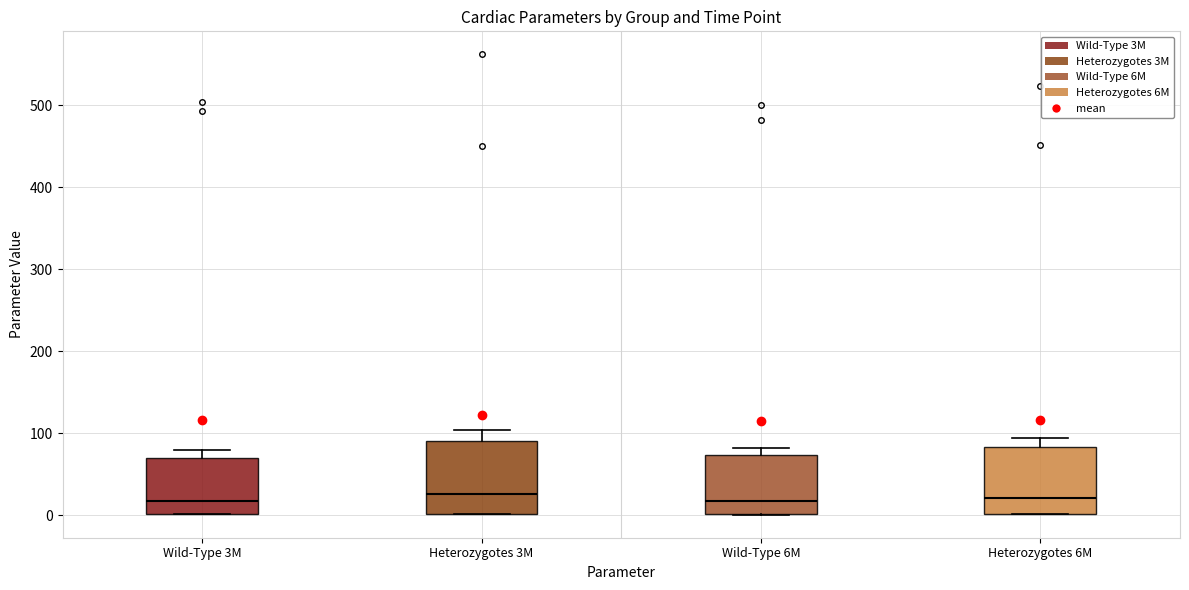

Reading left to right, read every box against the y-axis: the position of its median line, the range the box covers, and the ends of its whiskers. The values are not printed on the chart, so give them approximately, as read against the axis.

Wild-Type 3M: median 20, box 0 to 70, whiskers 0 to 80
Heterozygotes 3M: median 30, box 0 to 90, whiskers 0 to 100
Wild-Type 6M: median 20, box 0 to 70, whiskers 0 to 80
Heterozygotes 6M: median 20, box 0 to 80, whiskers 0 to 90